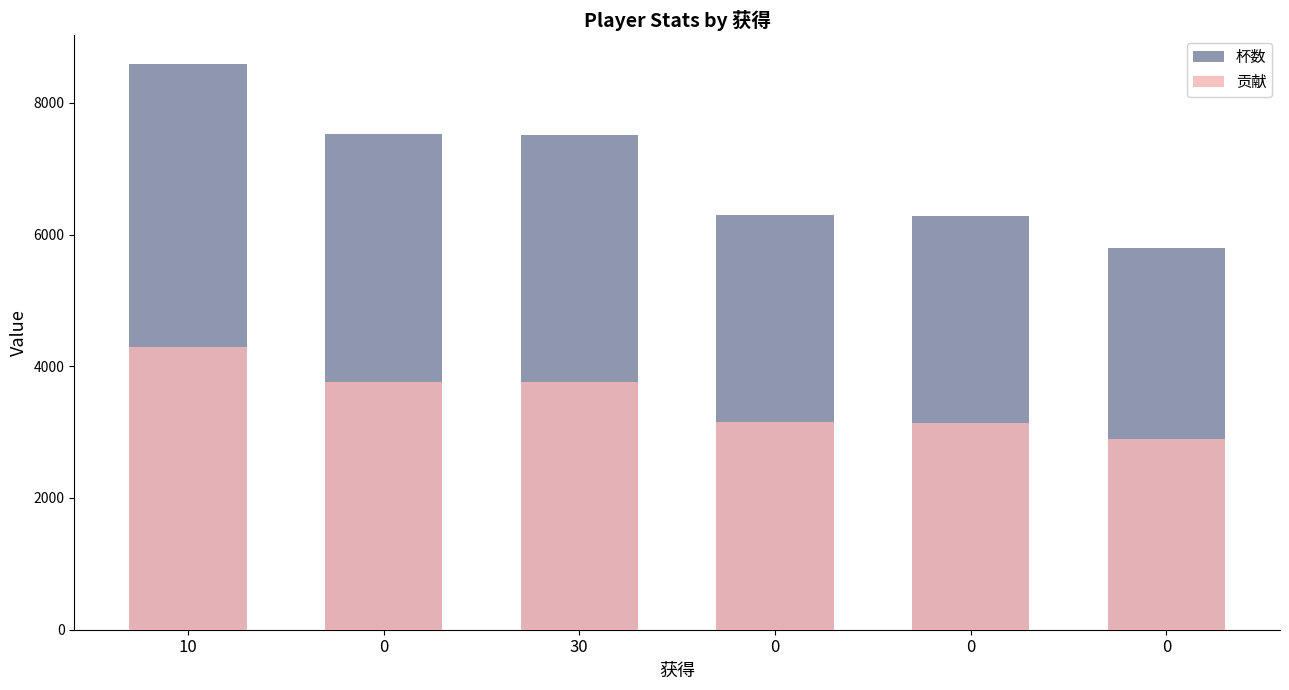

Read the 杯数 value at 10, to the nearest 100.

8600